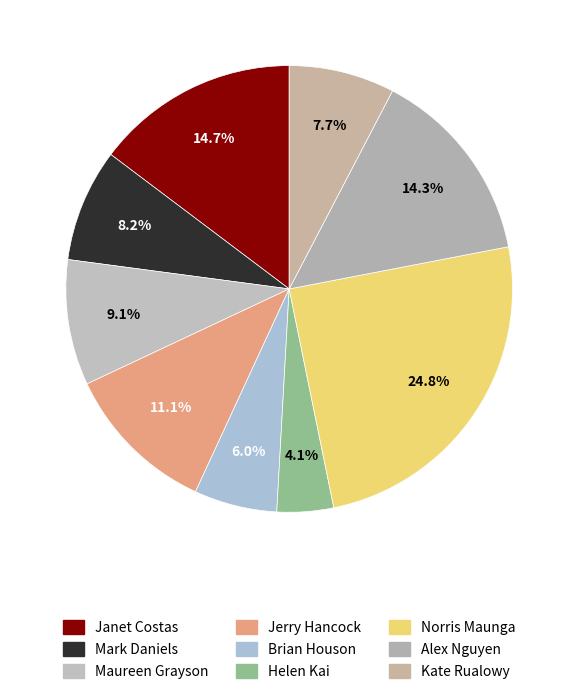

What is the smallest slice in the pie chart?

Helen Kai